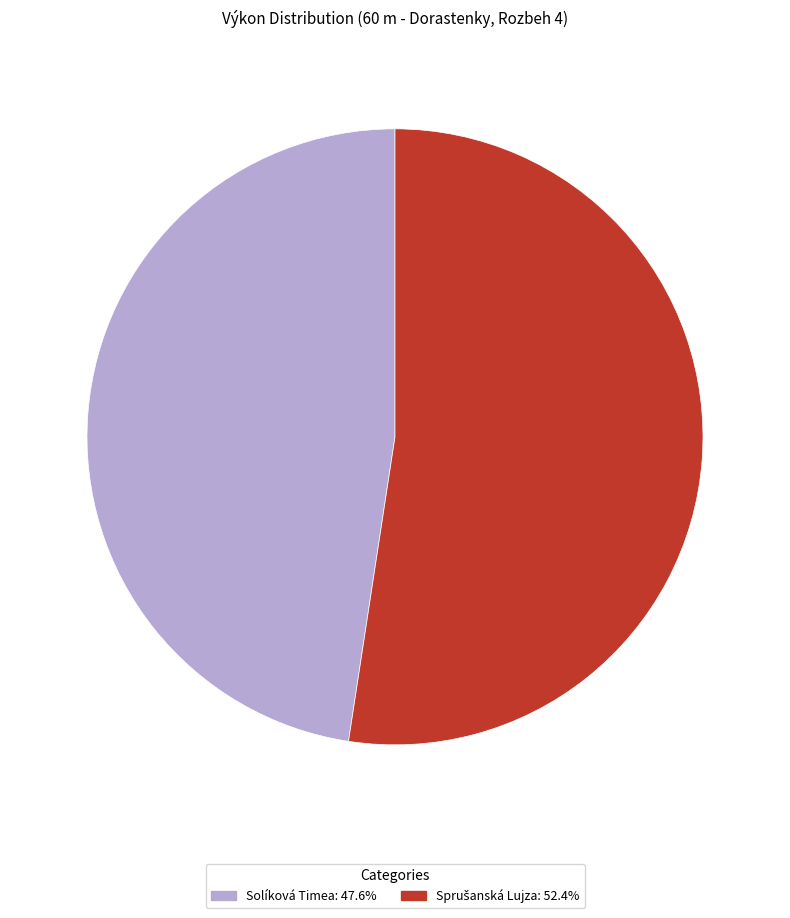

True or false: Solíková Timea accounts for 53% of the total.

False